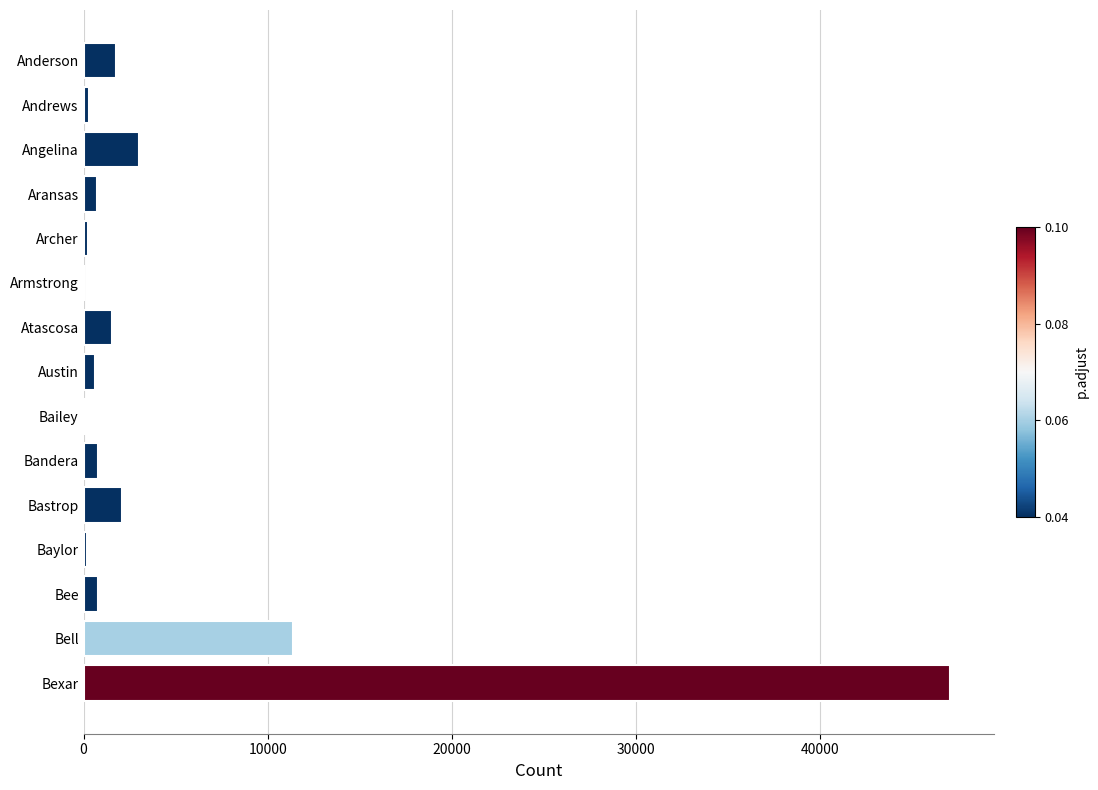

How many data points does each series have?

15